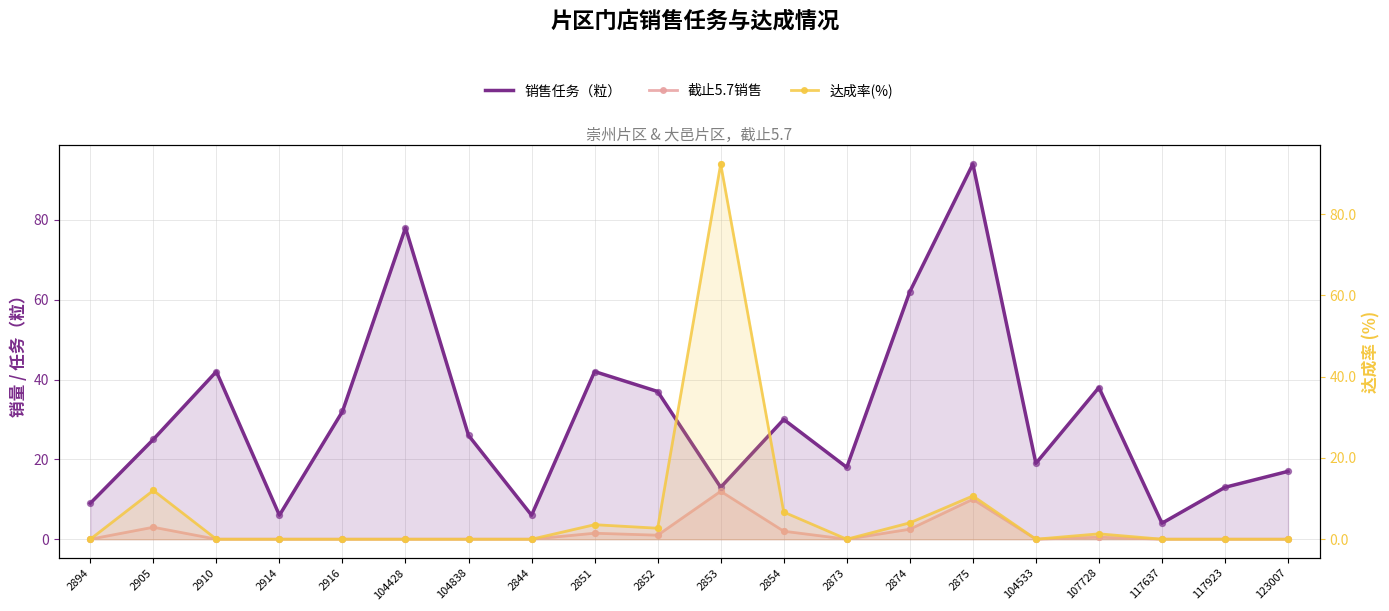

Which series has the largest total across all categories?

销售任务（粒）